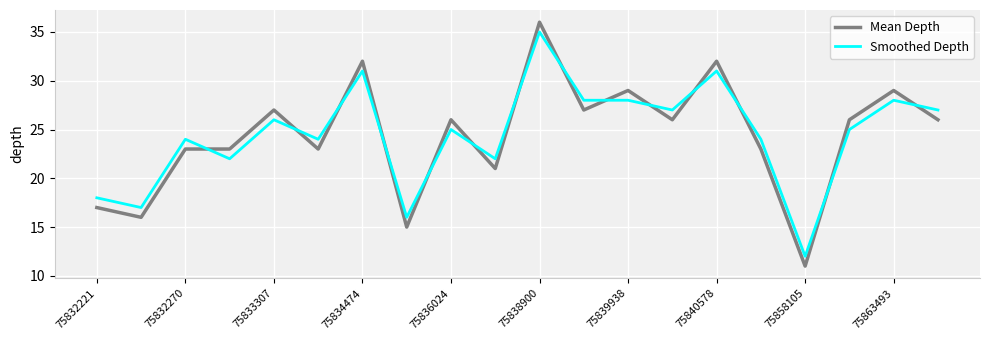

List the series in order of their peak value, highest first.

Mean Depth, Smoothed Depth